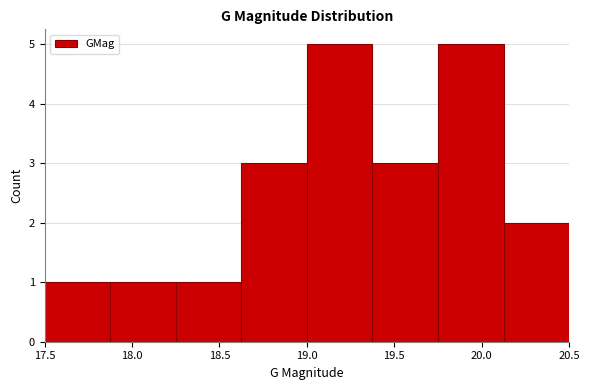

How tall is the bar that spans 17.500 to 17.875 on the x-axis? Neither the bar edges nor the heights are printed on the chart, so give them approximately, as read against the axes.

1